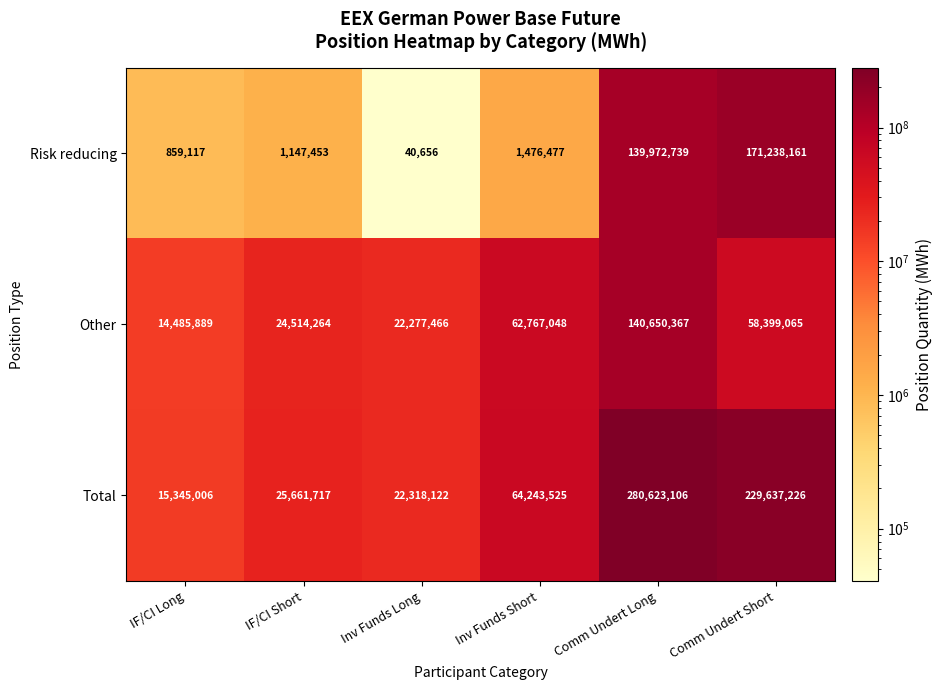

Count the number of data series in this chart.

3